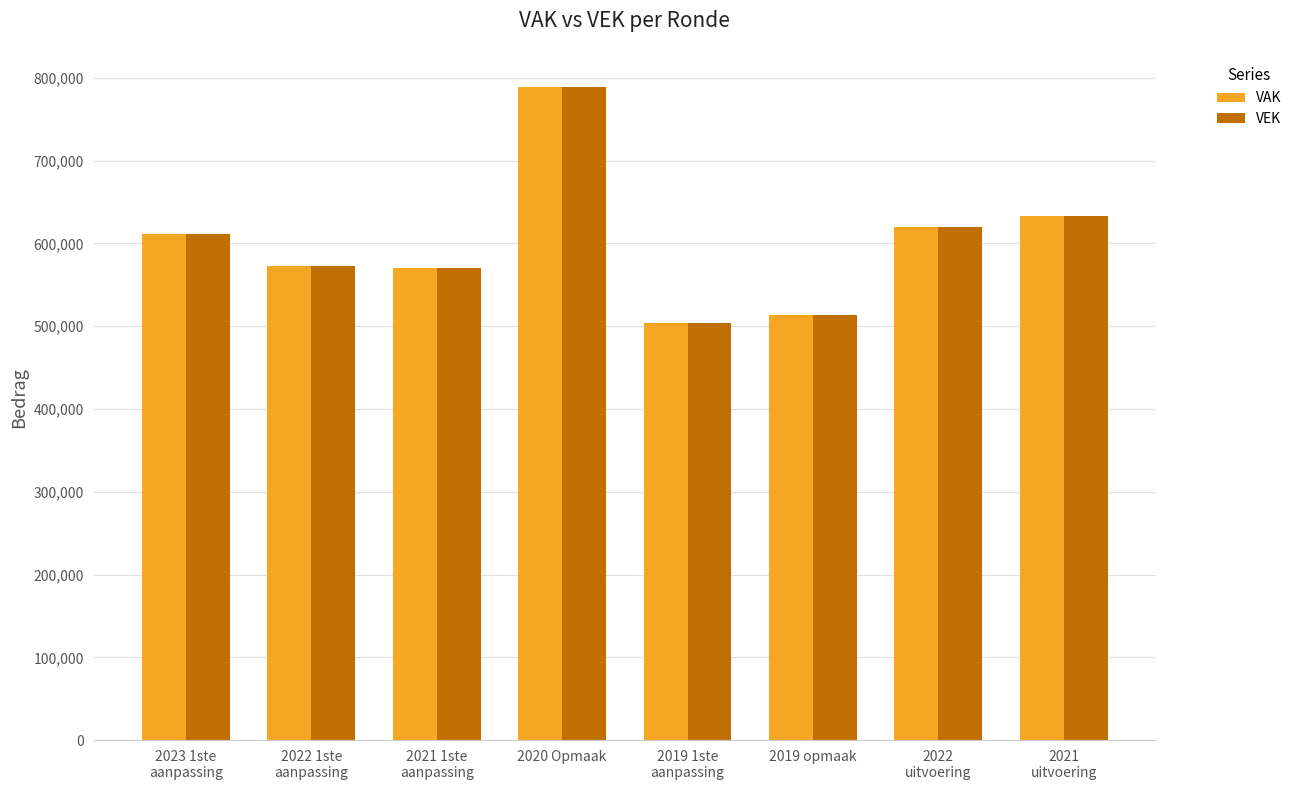

What is the total value across all series at 2019 opmaak?

1028024